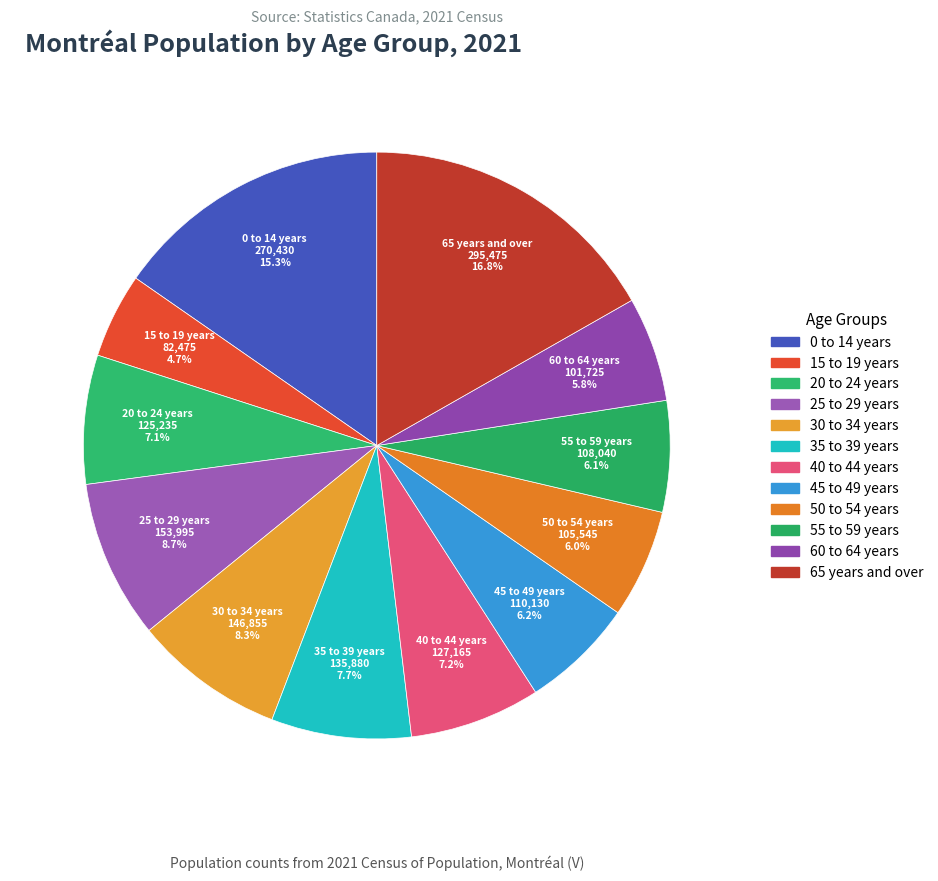

To the nearest percent, what percentage of the pie is 50 to 54 years?

6%